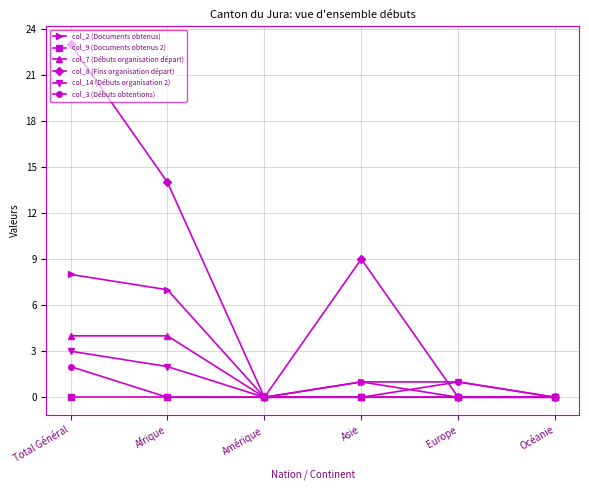

Which series changed the most between Afrique and Amérique?

col_8 (Fins organisation départ)